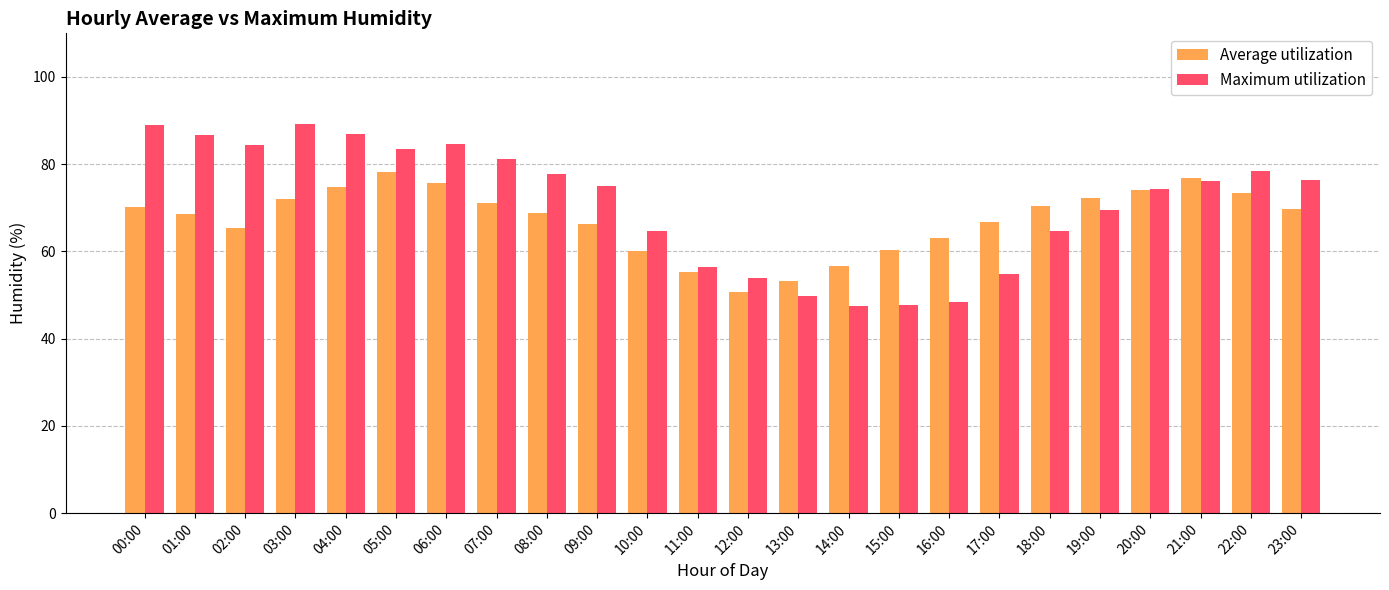

What is the spread (max minus min) of values at 14:00?

9.2